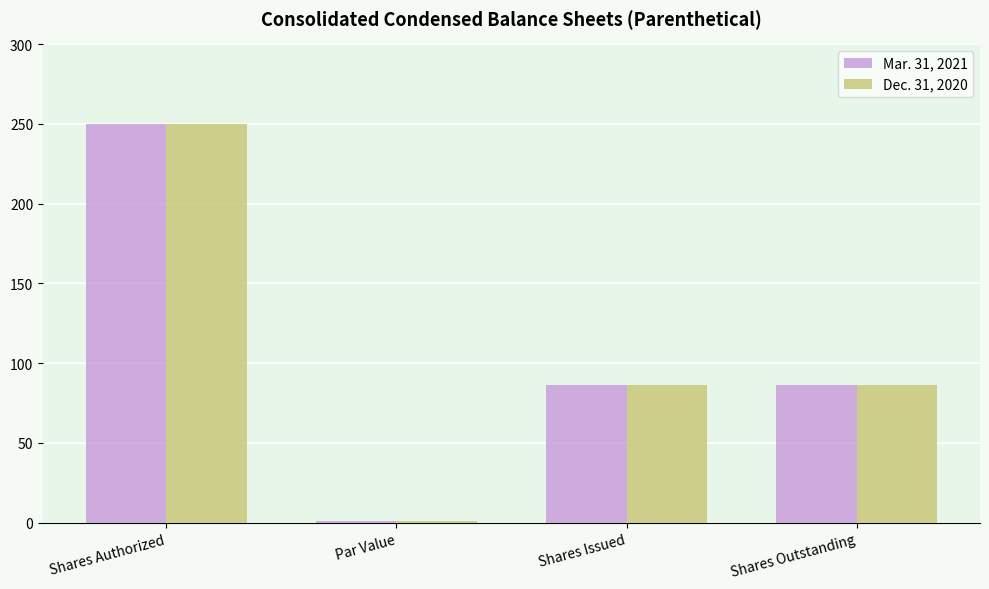

Reading left to right, extract all data points from this chart.

Mar. 31, 2021: 250.0	1.0	86.1	86.1
Dec. 31, 2020: 250.0	1.0	86.5	86.5